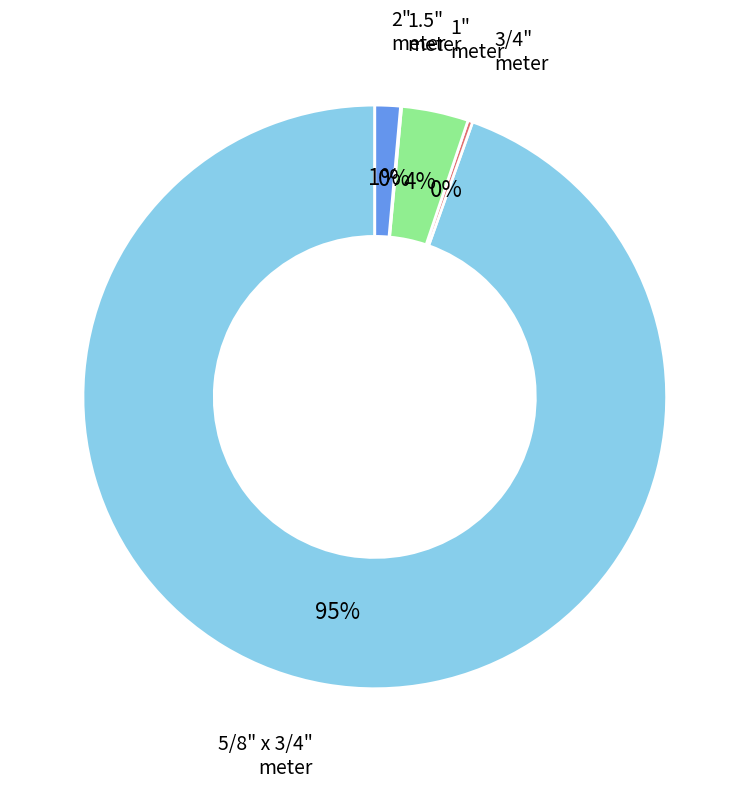

Is there any slice that represents more than half of the pie?

Yes